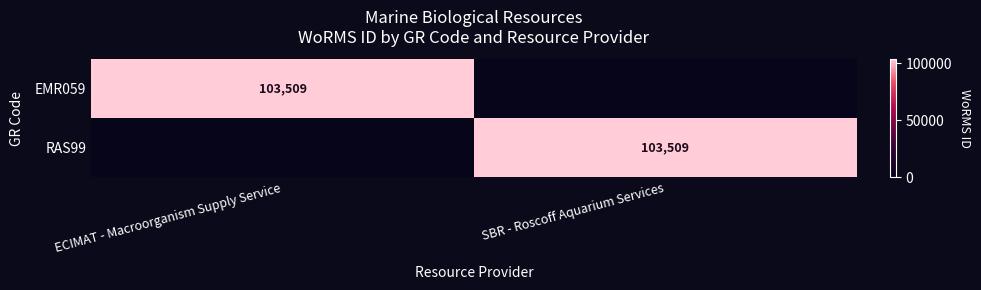

The value of RAS99 at SBR - Roscoff Aquarium Services is 43618. True or false?

False